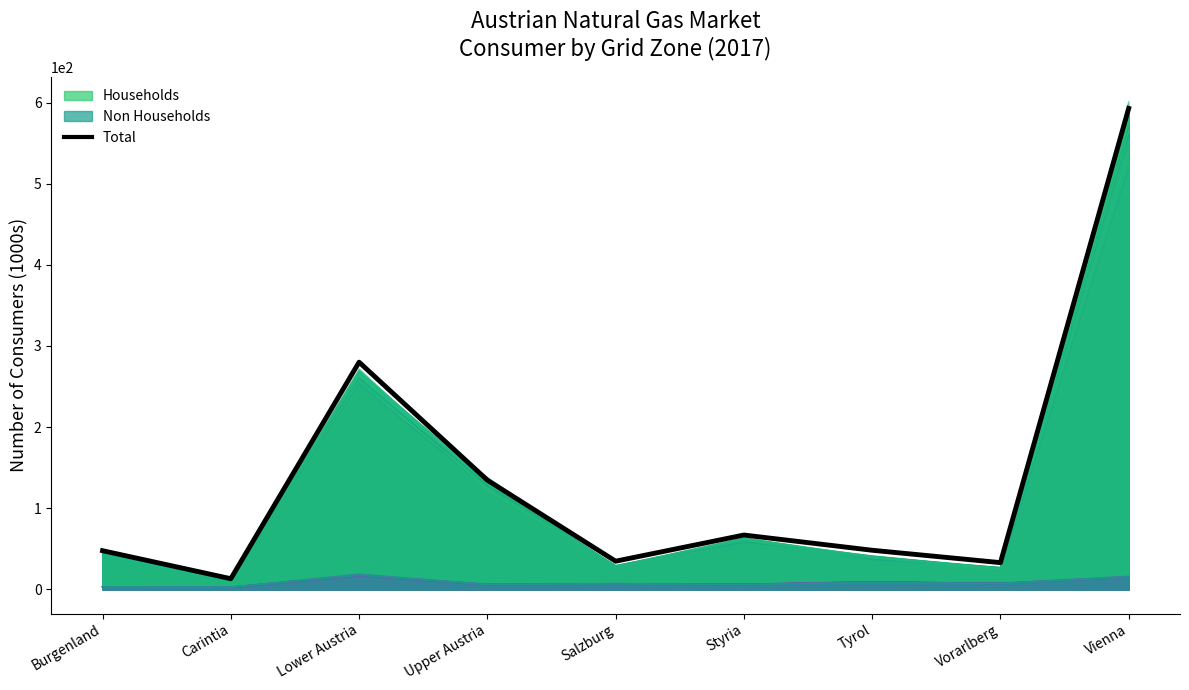

List the series in order of their peak value, highest first.

Total, Households, Non Households